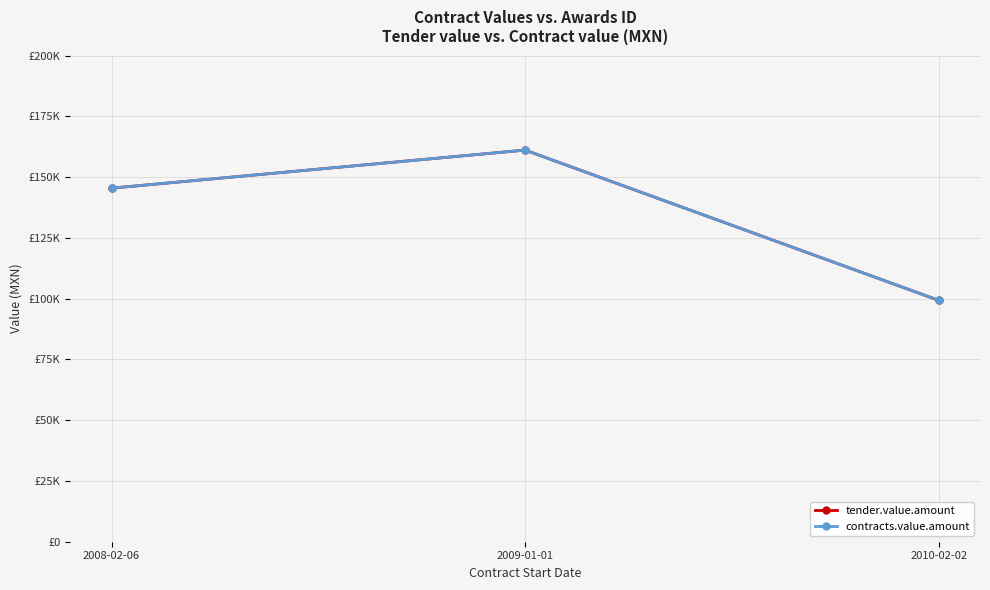

Does the chart have visible grid lines?

Yes